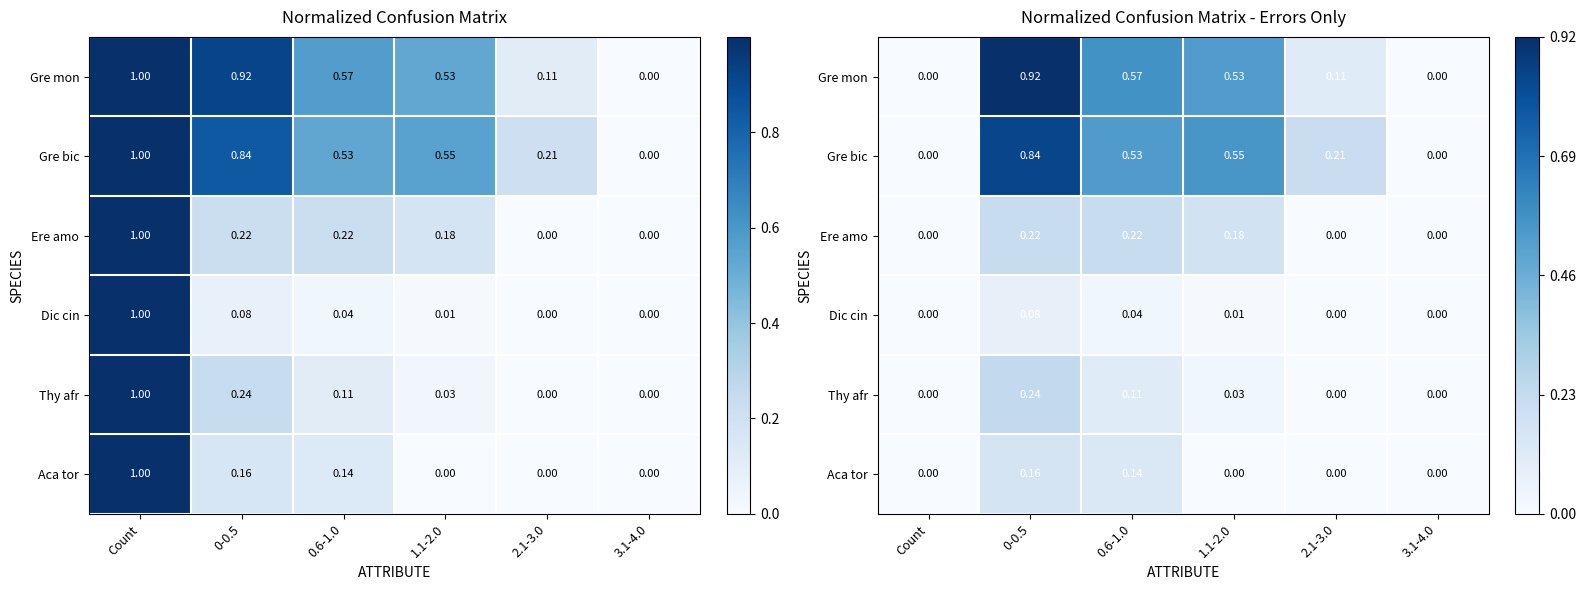

Which series changed the most between 0-0.5 and 0.6-1.0?

Gre mon